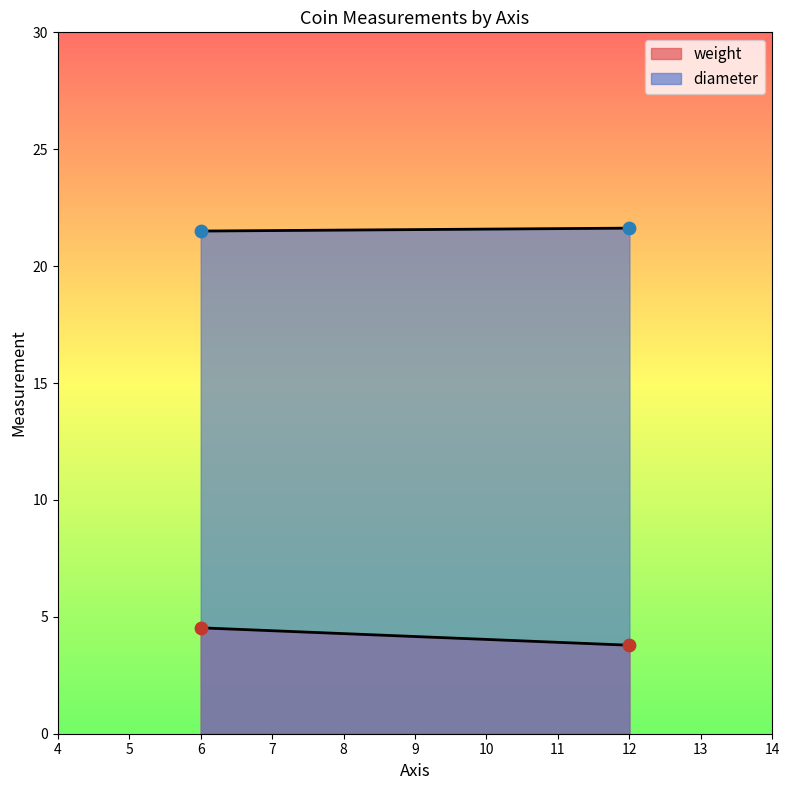

Which series has the largest total across all categories?

diameter